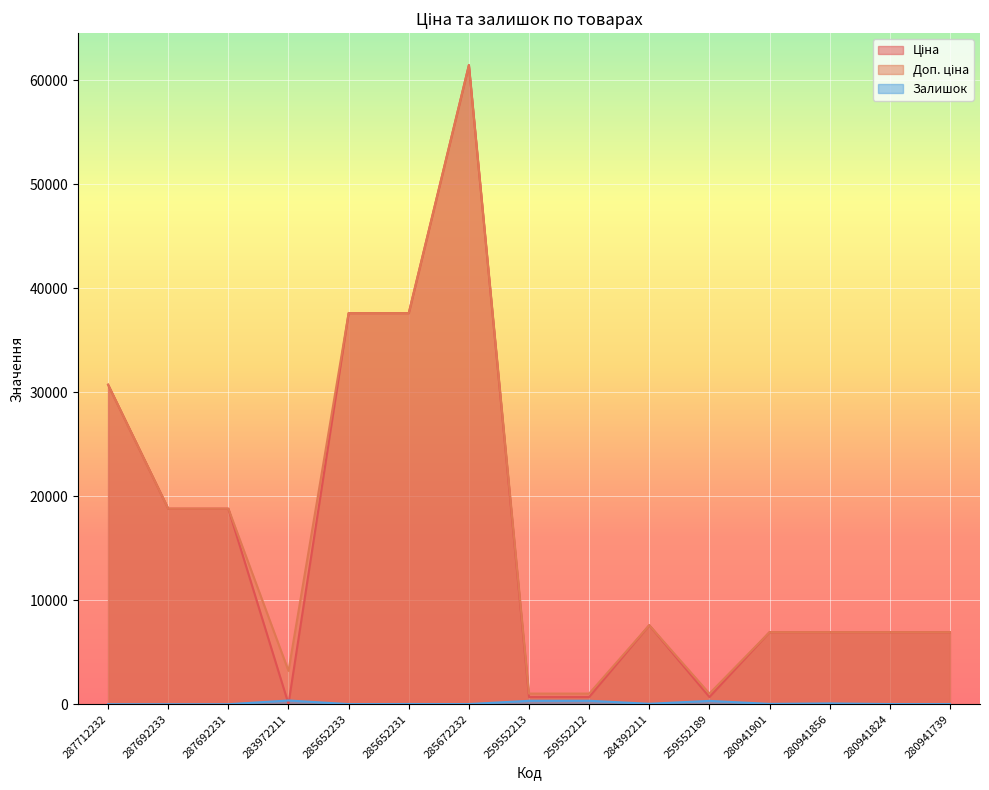

True or false: Ціна and Доп. ціна intersect in this chart.

False